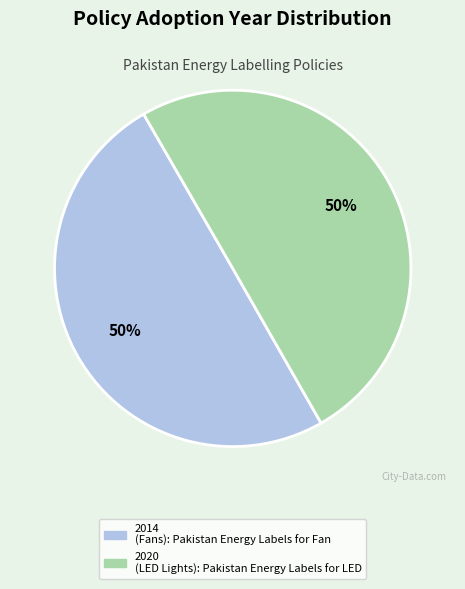

To the nearest percent, what is the average slice percentage?

50%